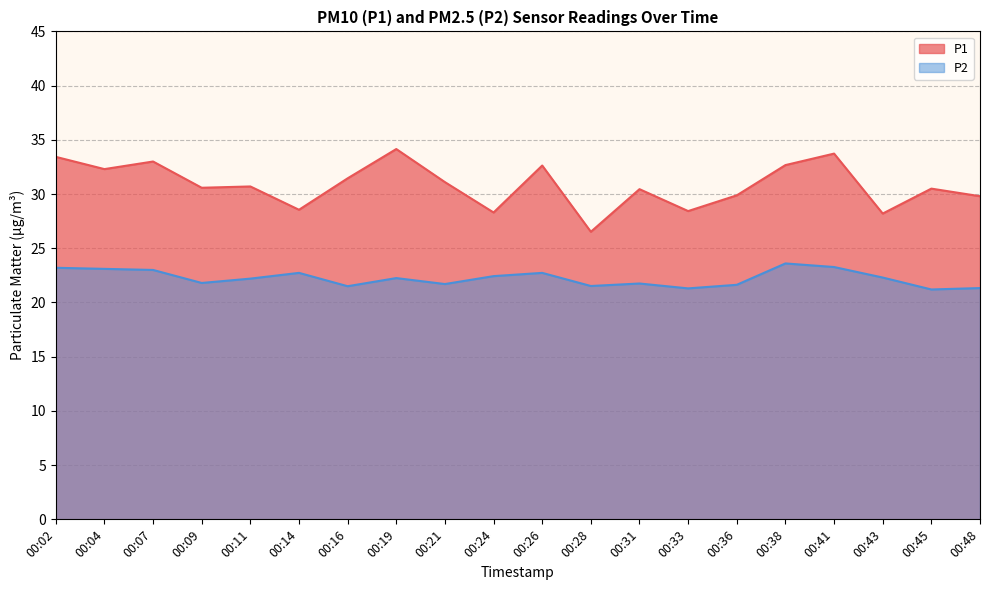

Between 00:09 and 00:26, which series saw the biggest shift?

P1